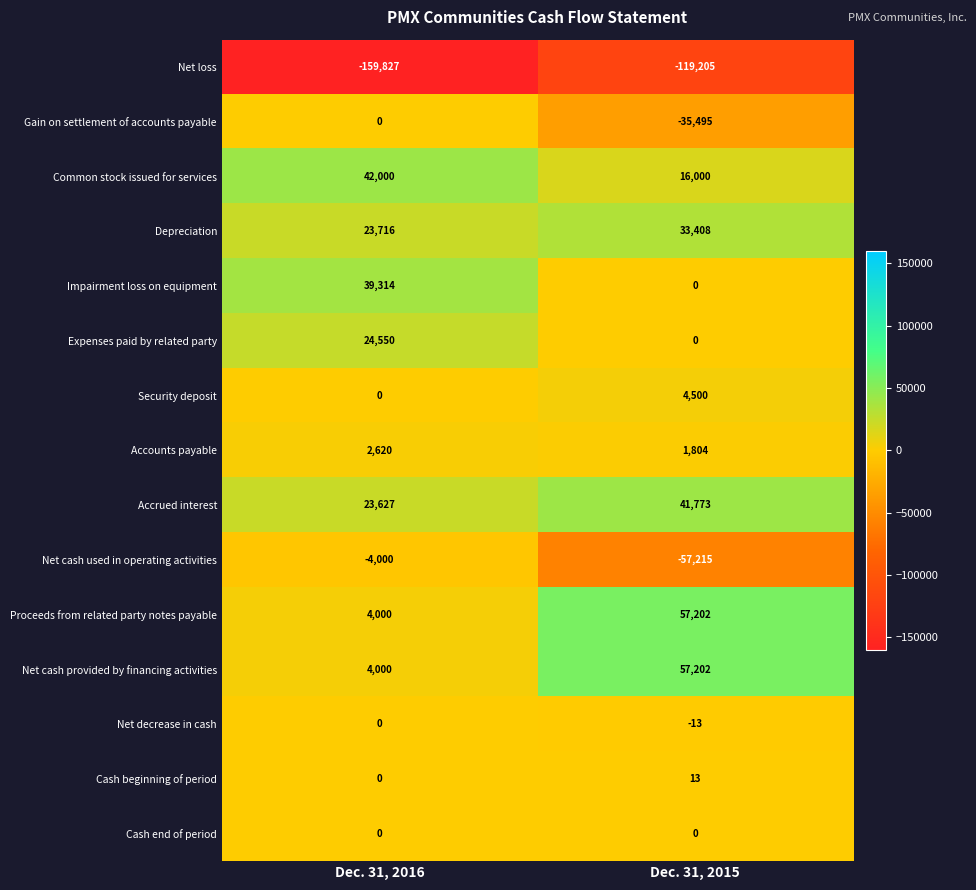

At which category is the sum across all series the highest?

Dec. 31, 2016